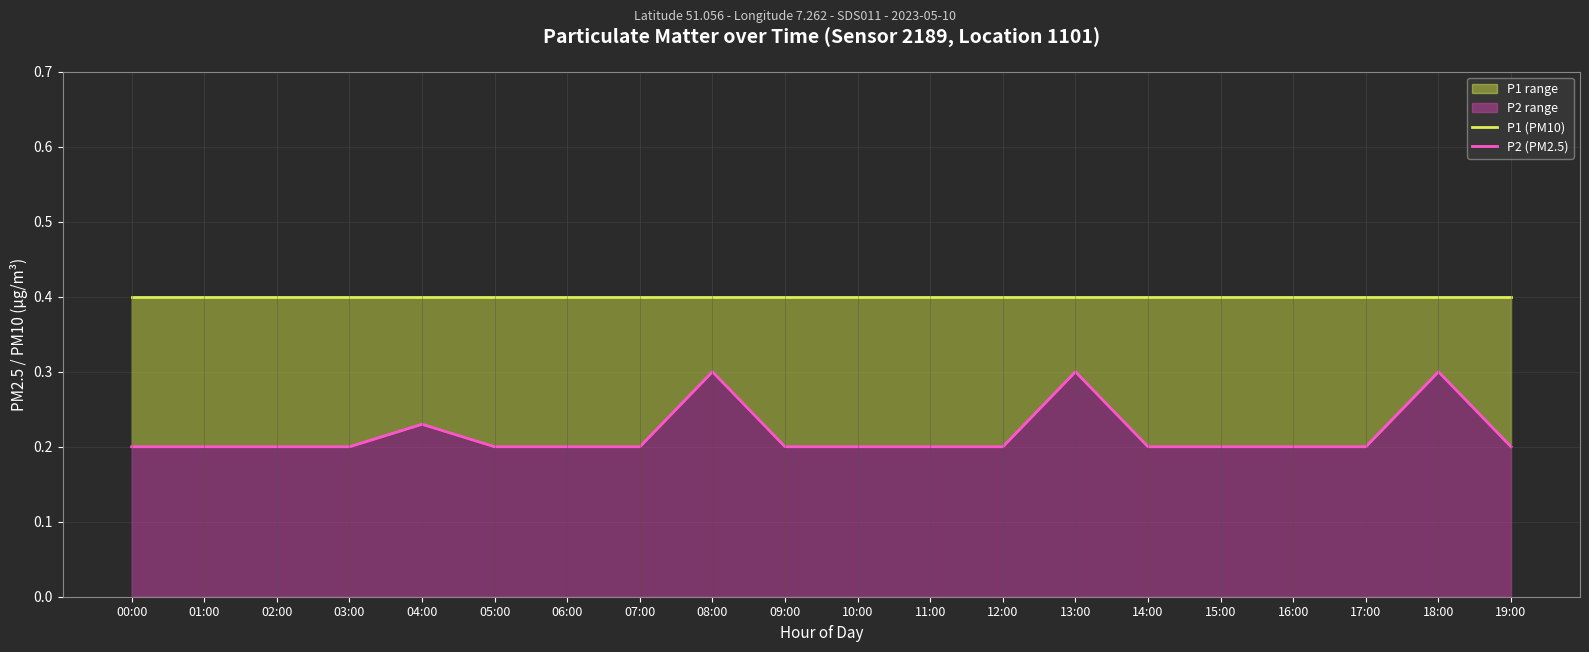

Which category has the highest value in the P2 (PM2.5) series?

08:00